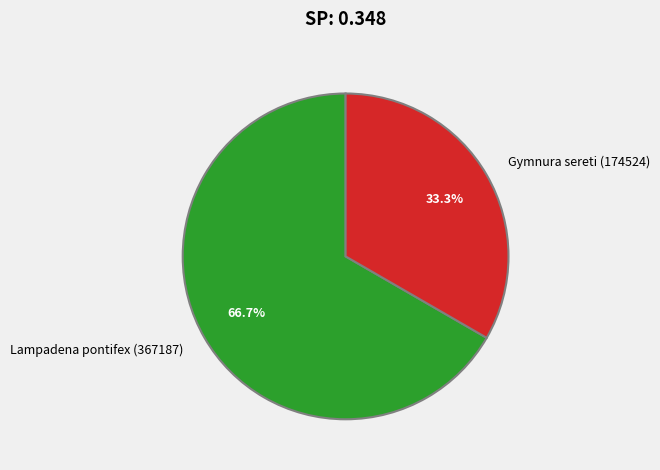

Which category has the biggest portion of the pie?

Lampadena pontifex (367187)